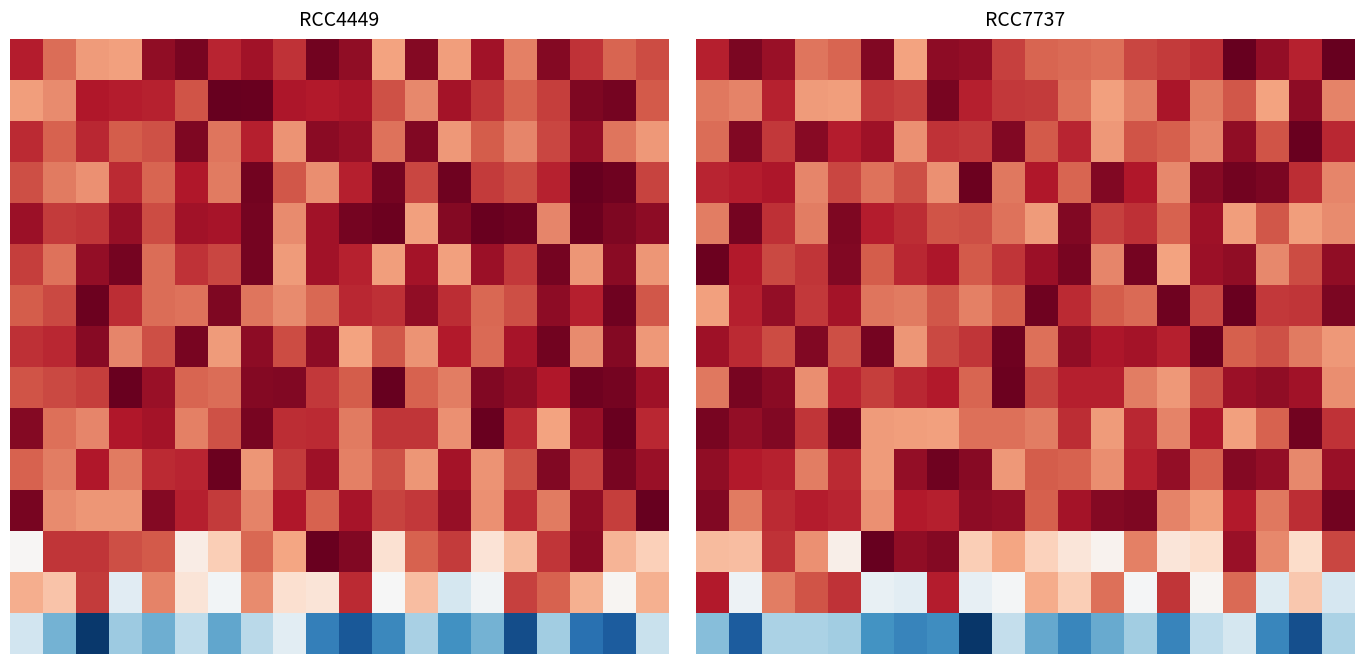

How many series are shown in this chart?

15